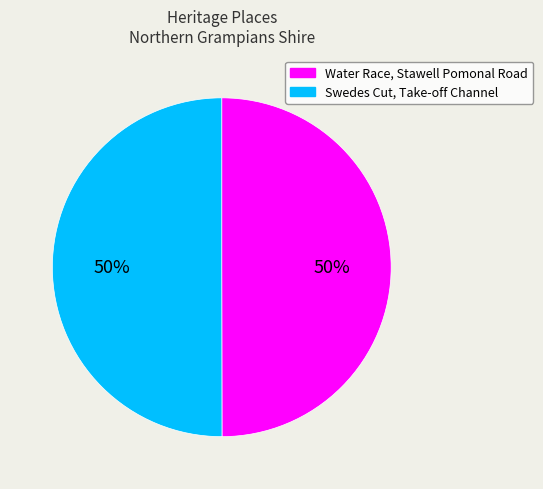

How many slices are in this pie chart?

2